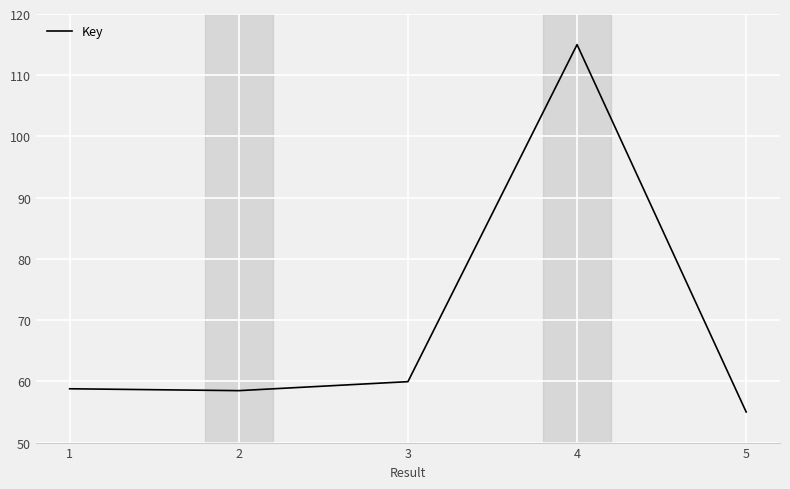

True or false: the data shows 85.2 at 2.

False